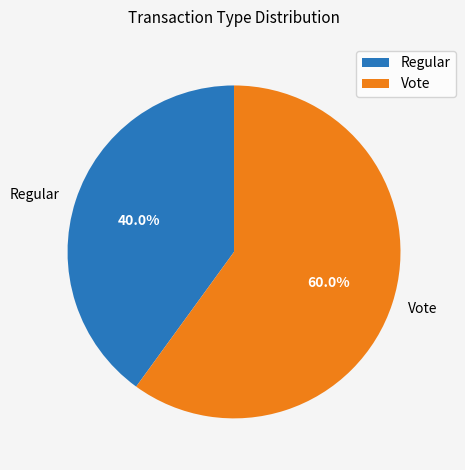

Rank the categories by value from highest to lowest.

Vote, Regular